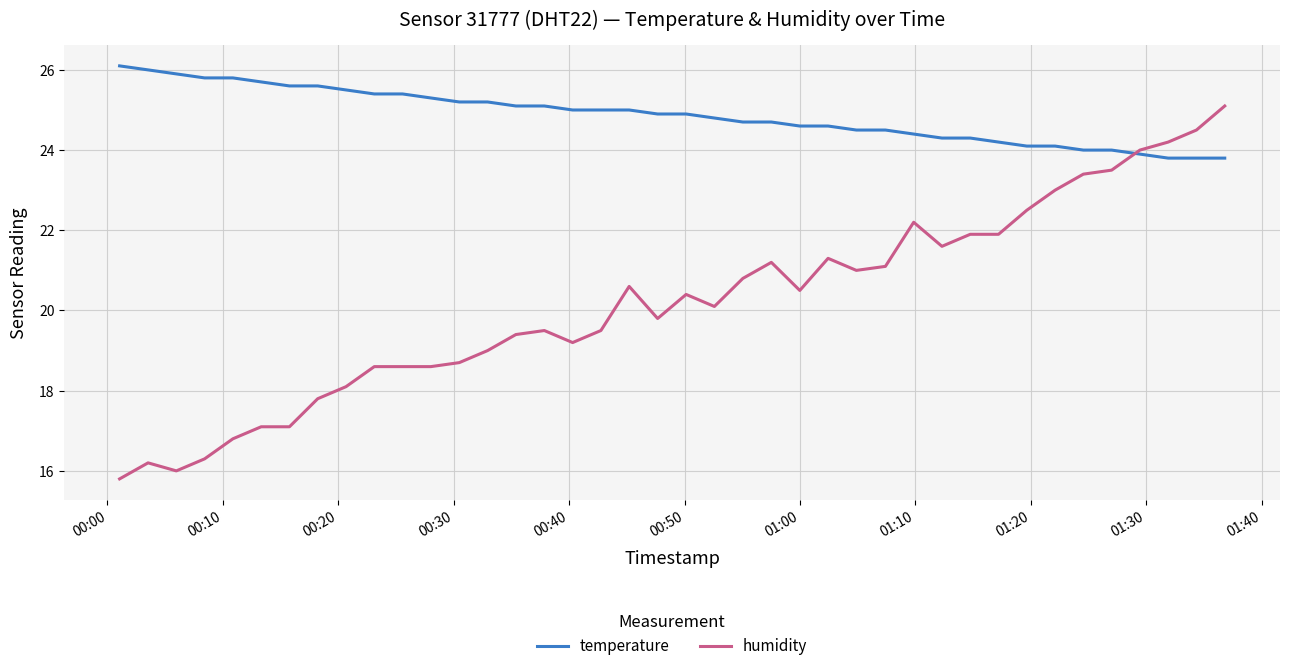

Rank the series by their maximum value, from lowest to highest.

humidity, temperature